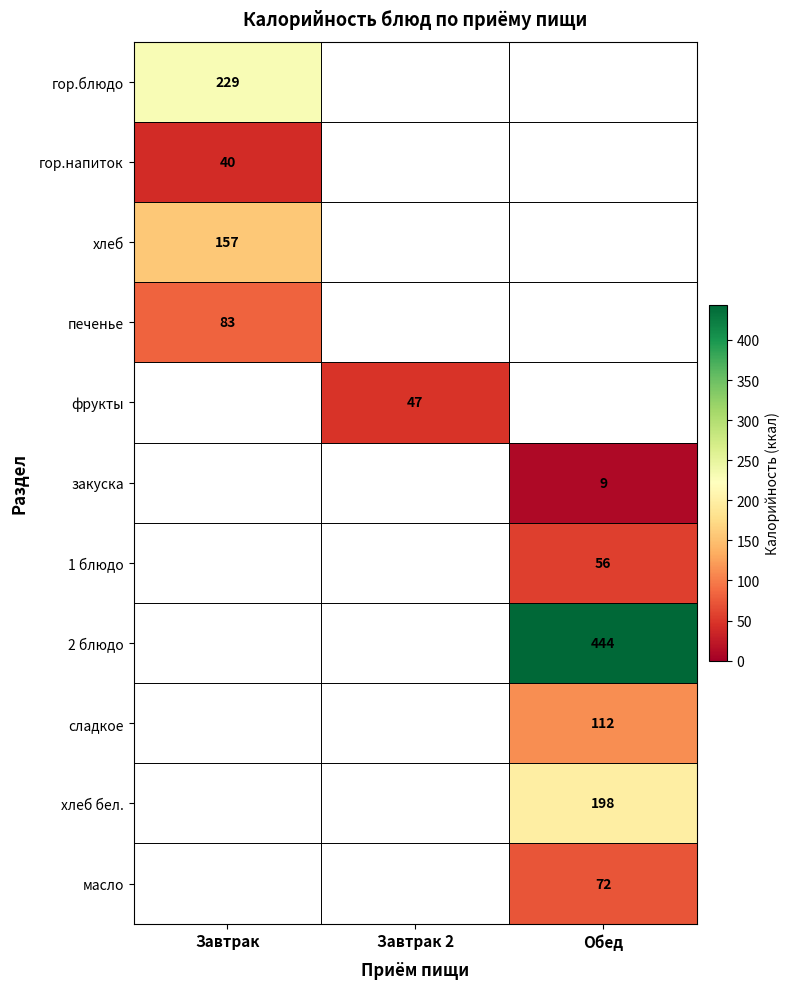

The value of 1 блюдо at Обед is 56. True or false?

True